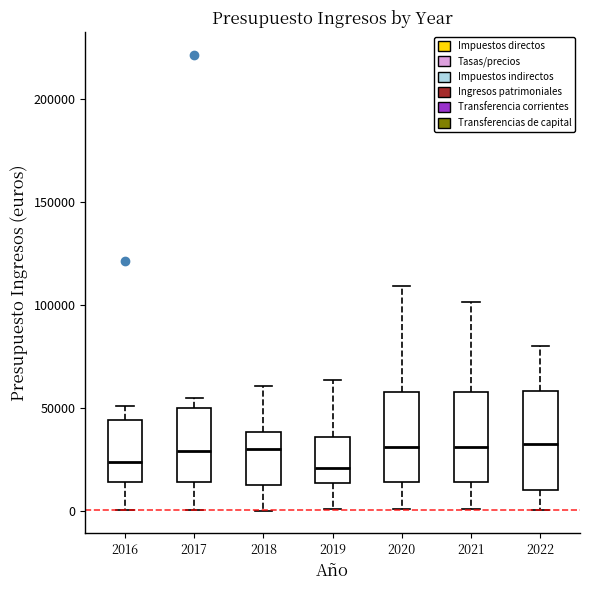

Reading left to right, read every box against the y-axis: the position of its median line, the range the box covers, and the ends of its whiskers. The values are not printed on the chart, so give them approximately, as read against the axis.

2016: median 25000, box 15000 to 45000, whiskers 0 to 50000
2017: median 30000, box 15000 to 50000, whiskers 0 to 55000
2018: median 30000, box 10000 to 40000, whiskers 0 to 60000
2019: median 20000, box 15000 to 35000, whiskers 0 to 65000
2020: median 30000, box 15000 to 60000, whiskers 0 to 110000
2021: median 30000, box 15000 to 60000, whiskers 0 to 100000
2022: median 35000, box 10000 to 60000, whiskers 0 to 80000